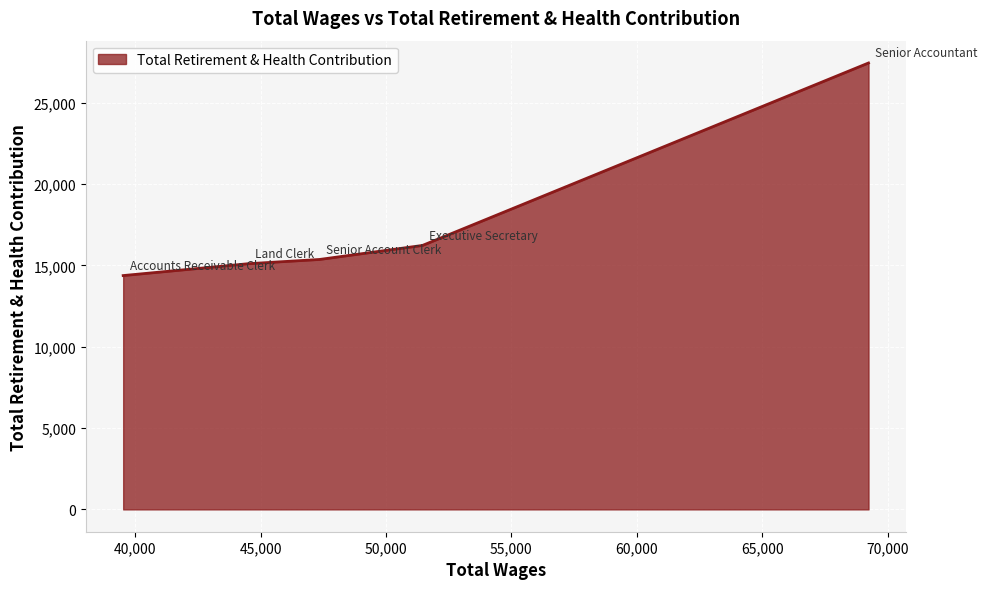

How many series are shown in this chart?

1